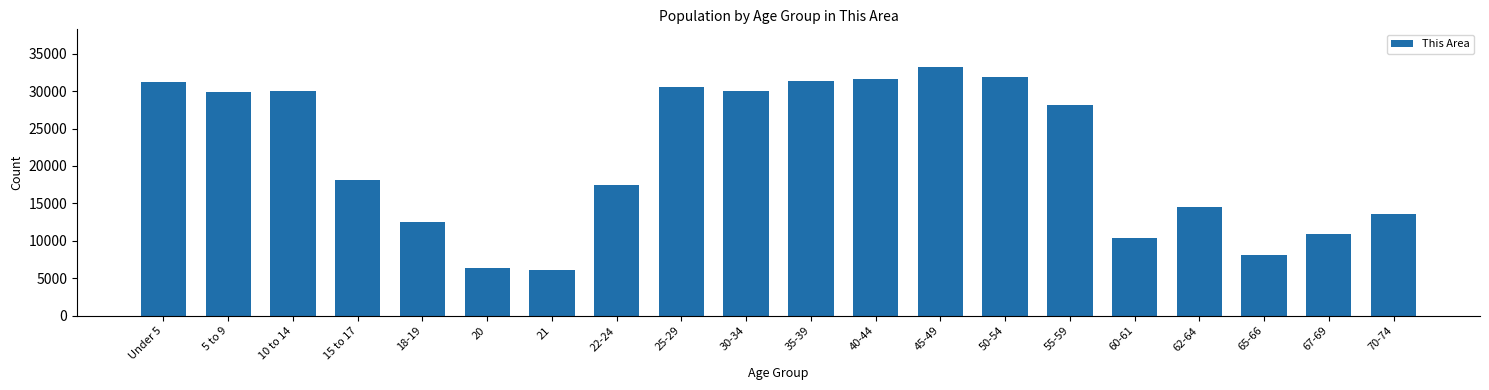

Which label corresponds to the largest value in the chart?

45-49